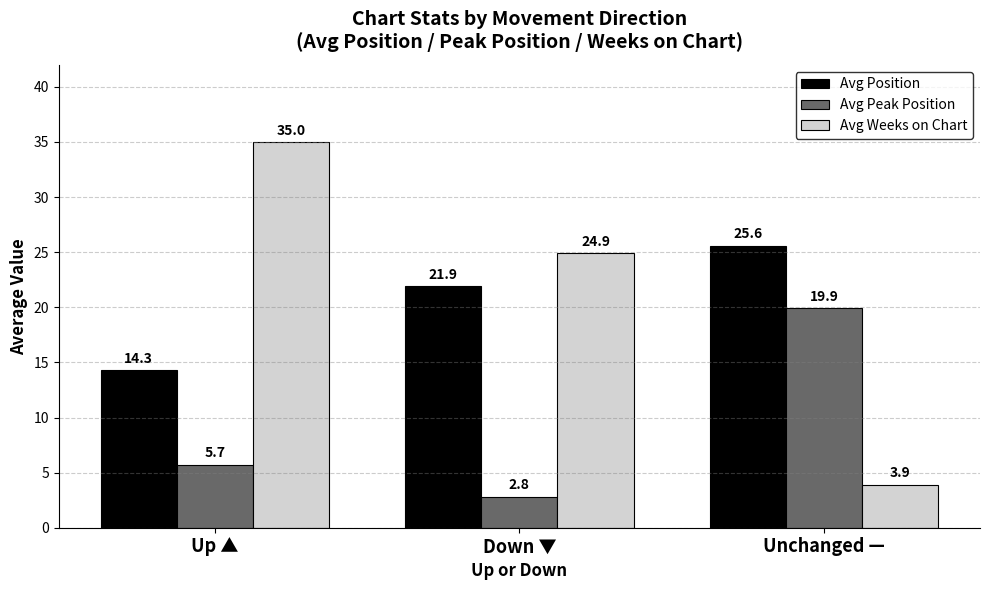

How many values in the Avg Weeks on Chart series exceed 24?

2